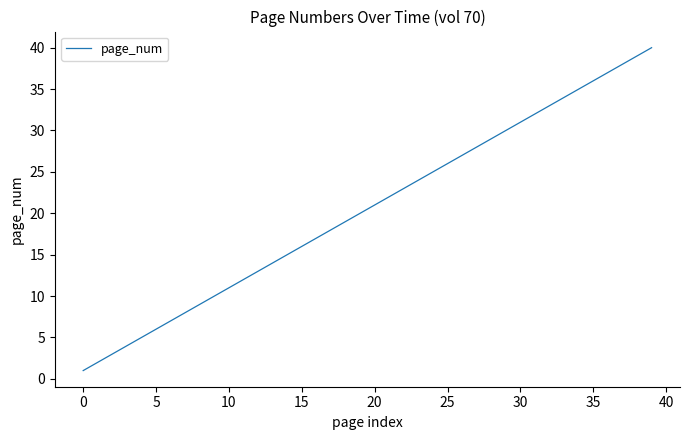

What is the greatest value displayed?

40